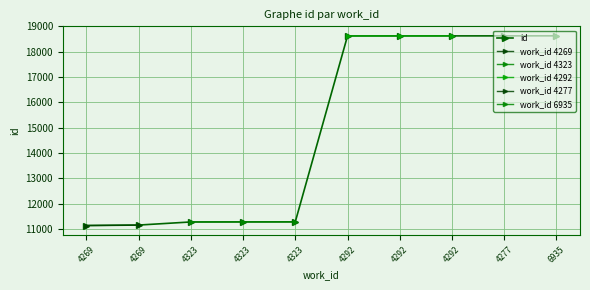

List the labels in order of value, largest first.

6935, 4277, 4292, 4292, 4292, 4323, 4323, 4323, 4269, 4269